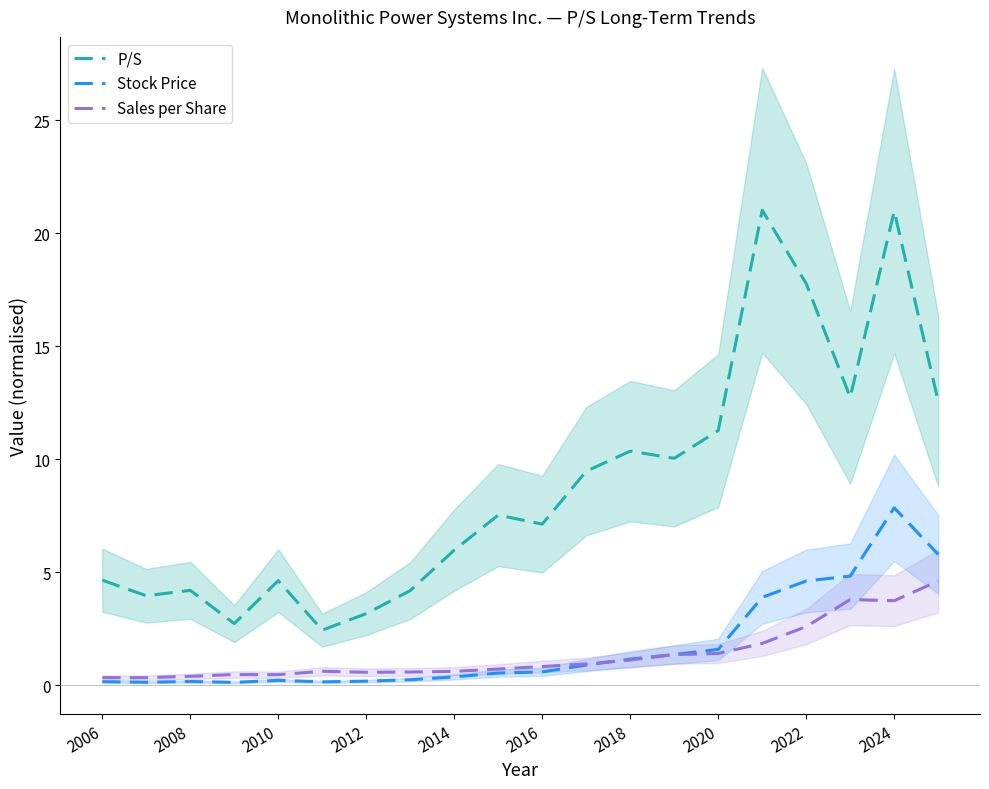

What is the minimum value shown in the chart?

0.1